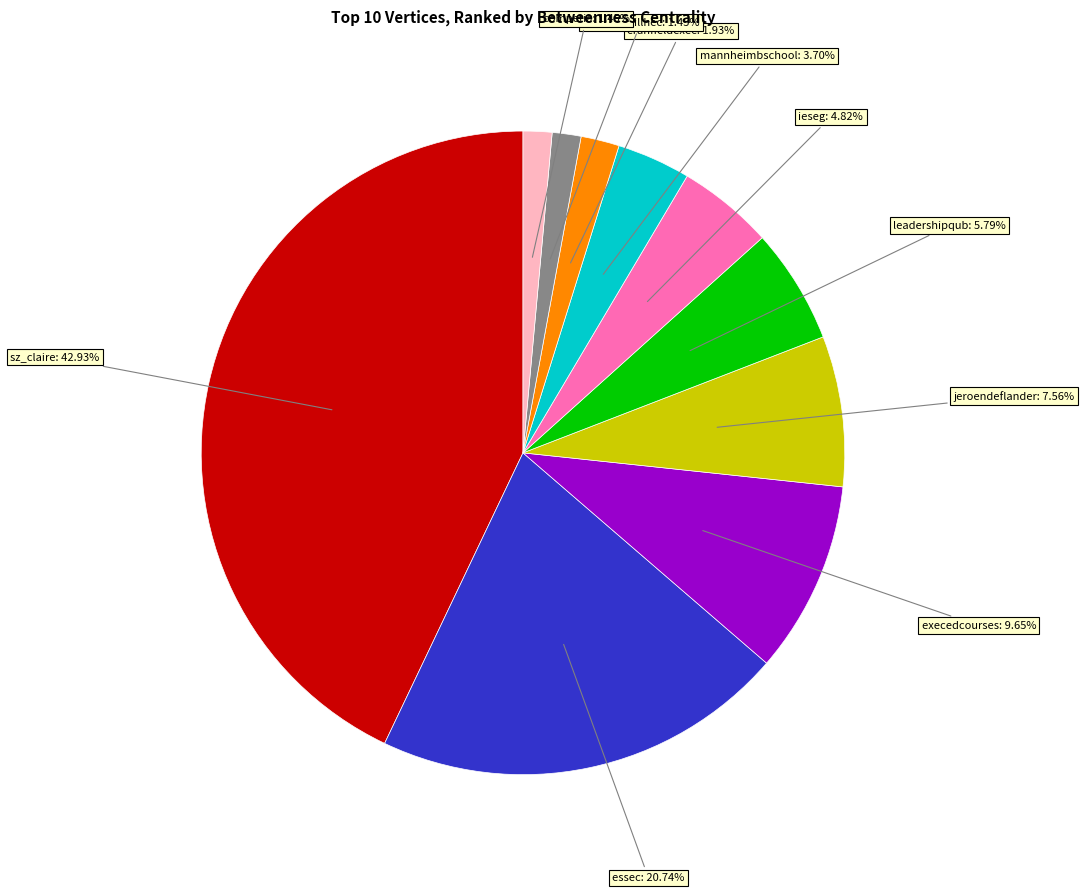

Which has a higher value, cranfieldexec or execedcourses?

execedcourses